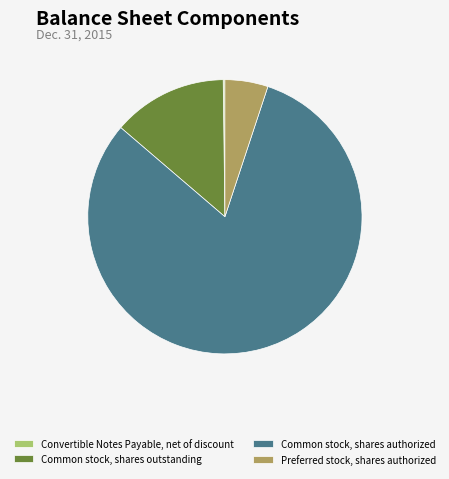

True or false: Common stock, shares authorized accounts for 92% of the total.

False